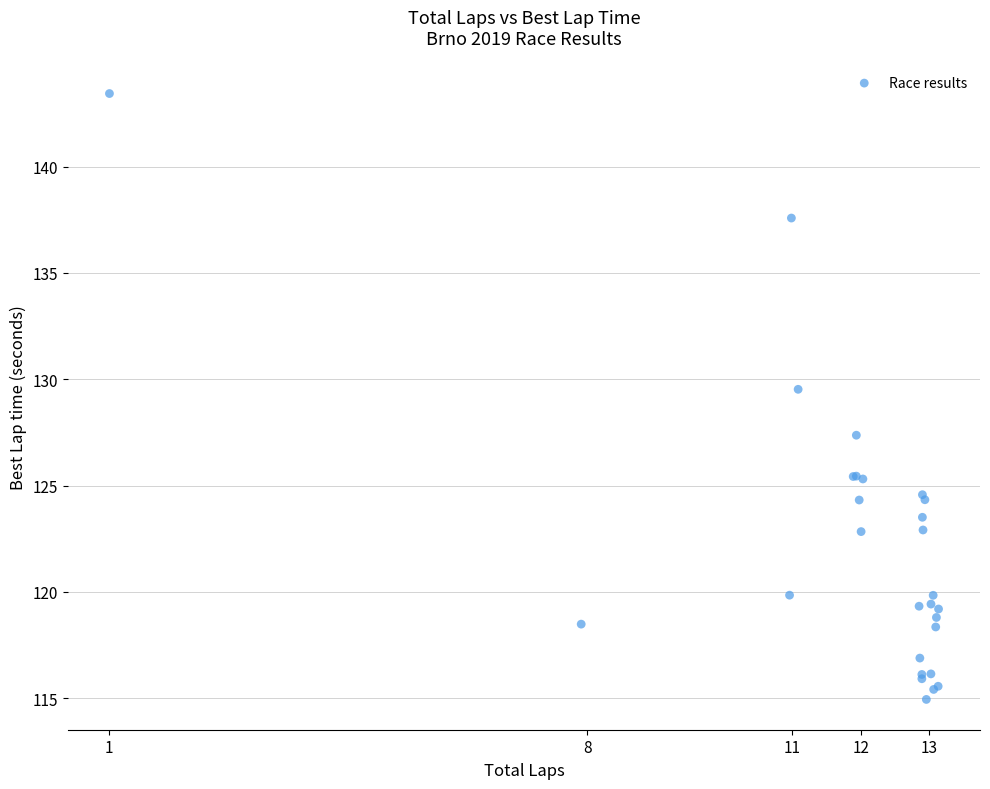

What Y value in the scatter plot is closest to 129?

129.5